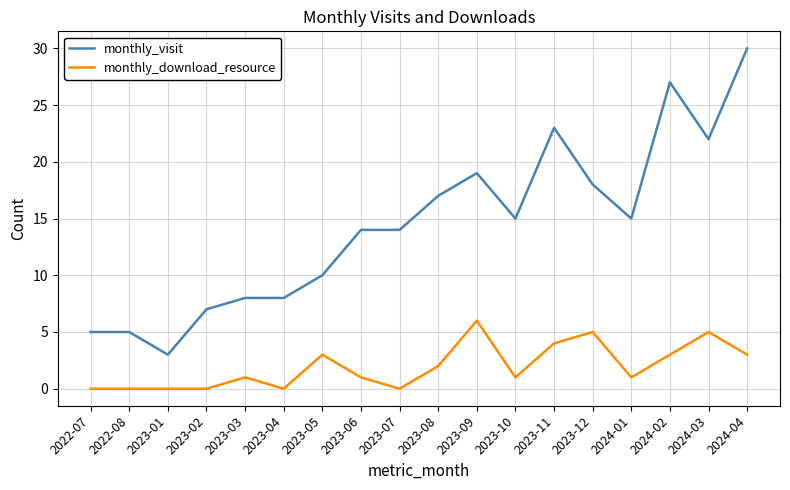

In monthly_download_resource, how many points are higher than both neighbors (excluding endpoints)?

5